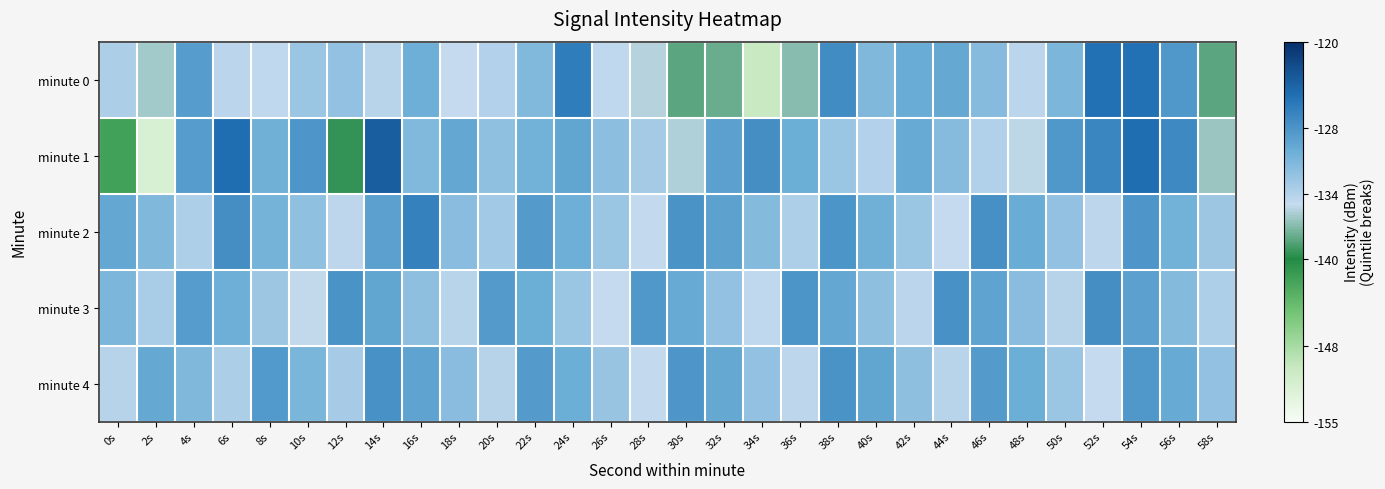

What is the total value across all series at 6s?

-650.5